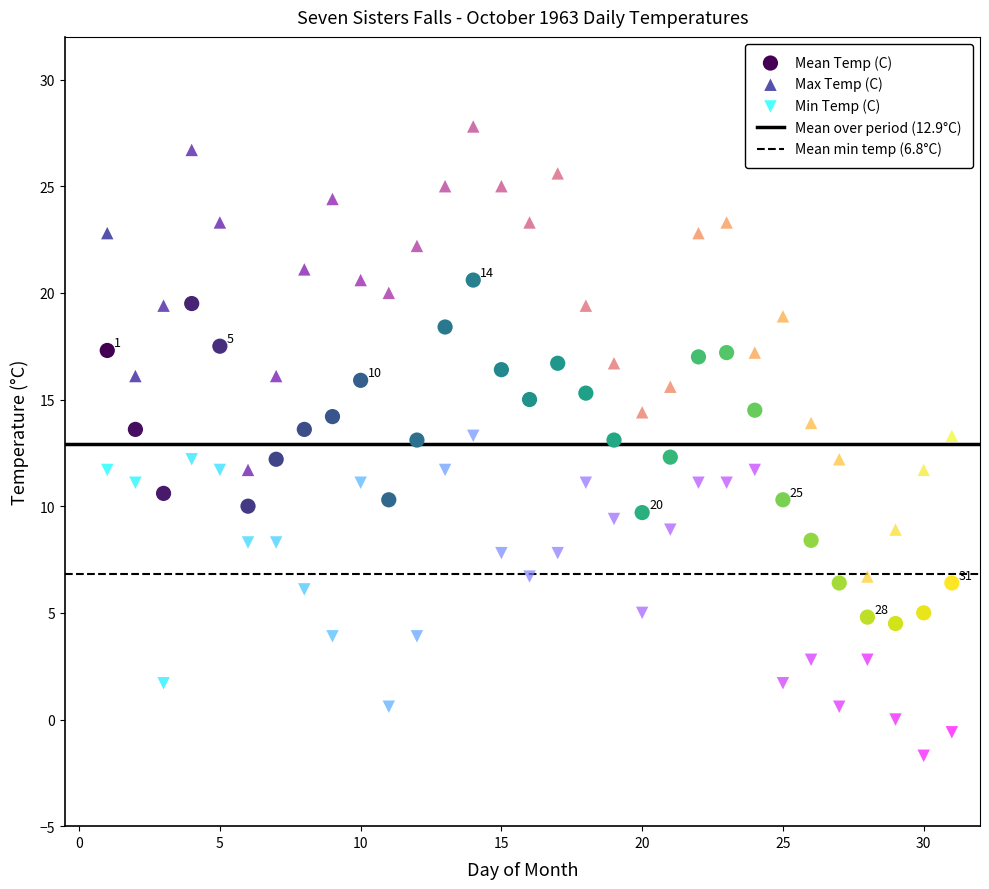

Across all data points, what is the range of Y values (max minus min)?

29.5